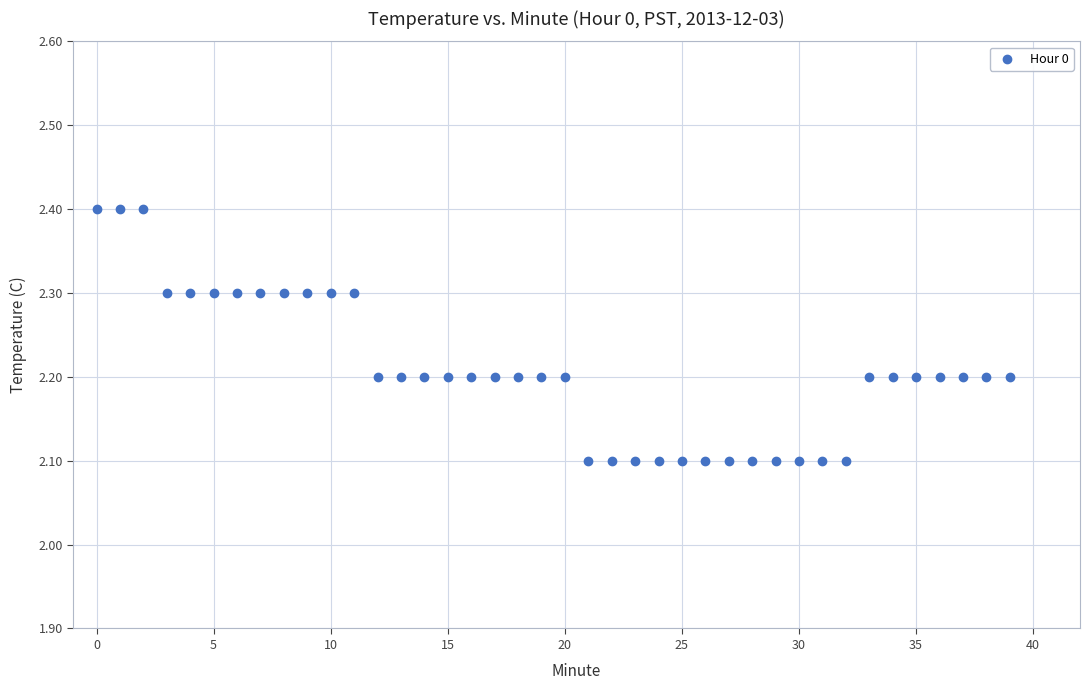

What is the range of Y values (max minus min)?

0.3